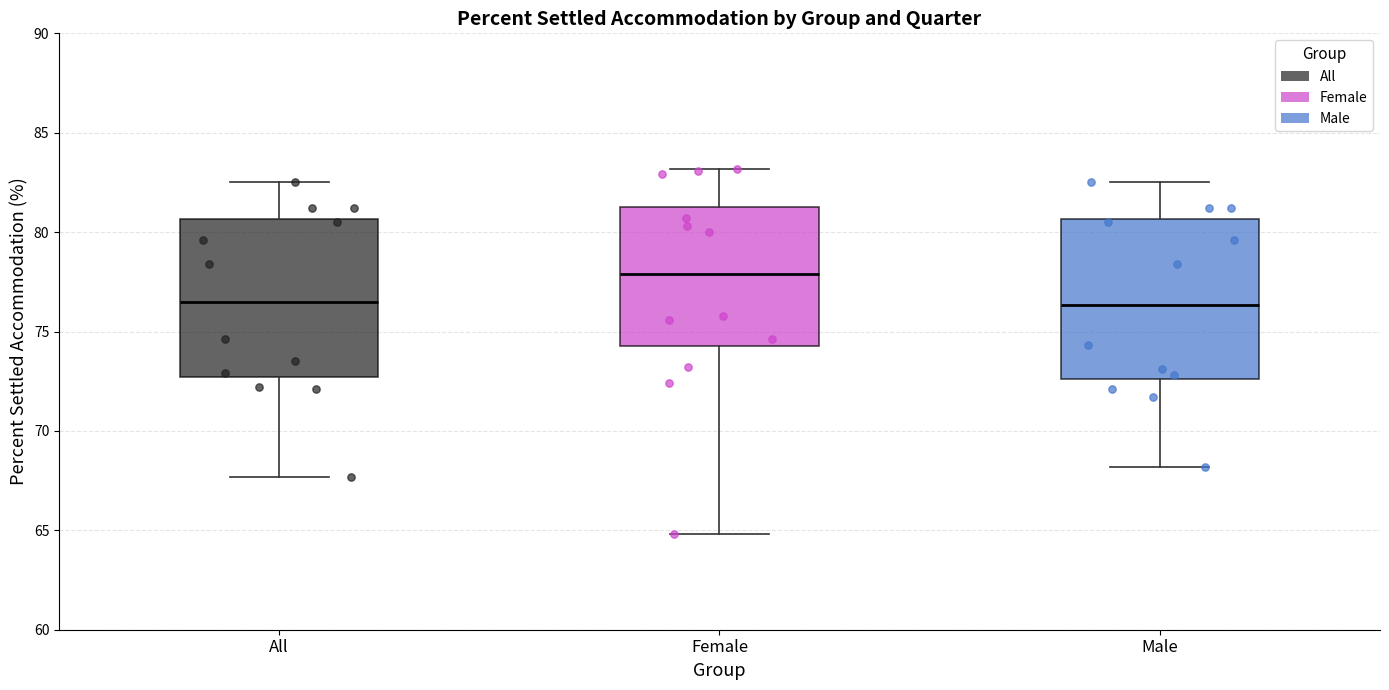

Reading left to right, transcribe this box plot: for each box, give where its median line is, the range the box spans, and where its two whiskers end, as read against the y-axis. The values are not printed on the chart, so give them approximately, as read against the axis.

All: median 76.5, box 72.5 to 80.5, whiskers 67.5 to 82.5
Female: median 78.0, box 74.5 to 81.5, whiskers 65.0 to 83.0
Male: median 76.5, box 72.5 to 80.5, whiskers 68.0 to 82.5